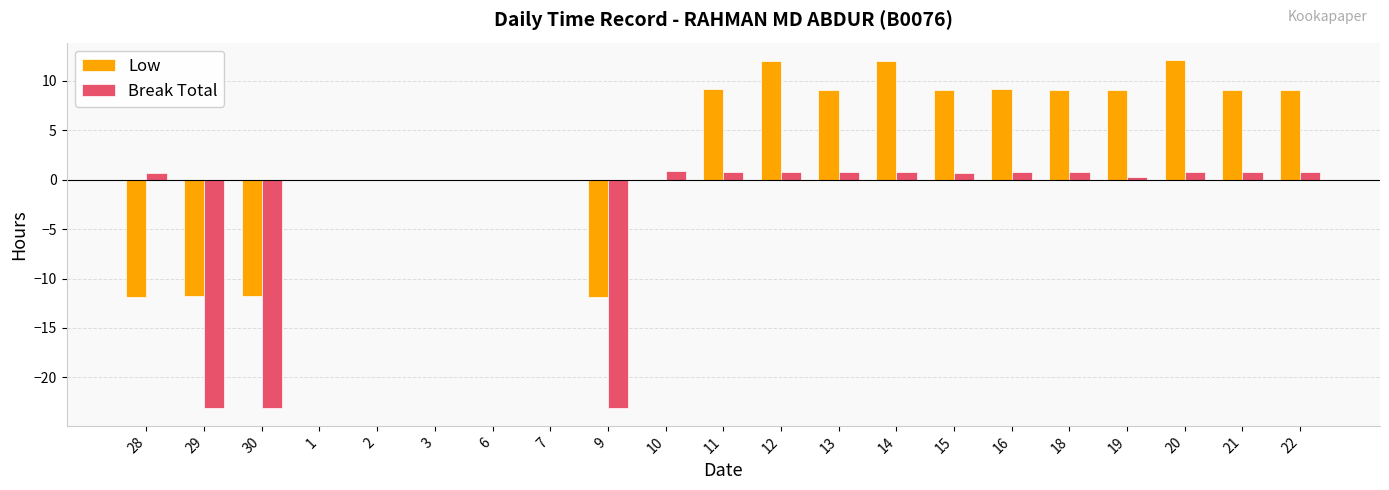

What is the difference between the Low values at 18 and 1?

9.1